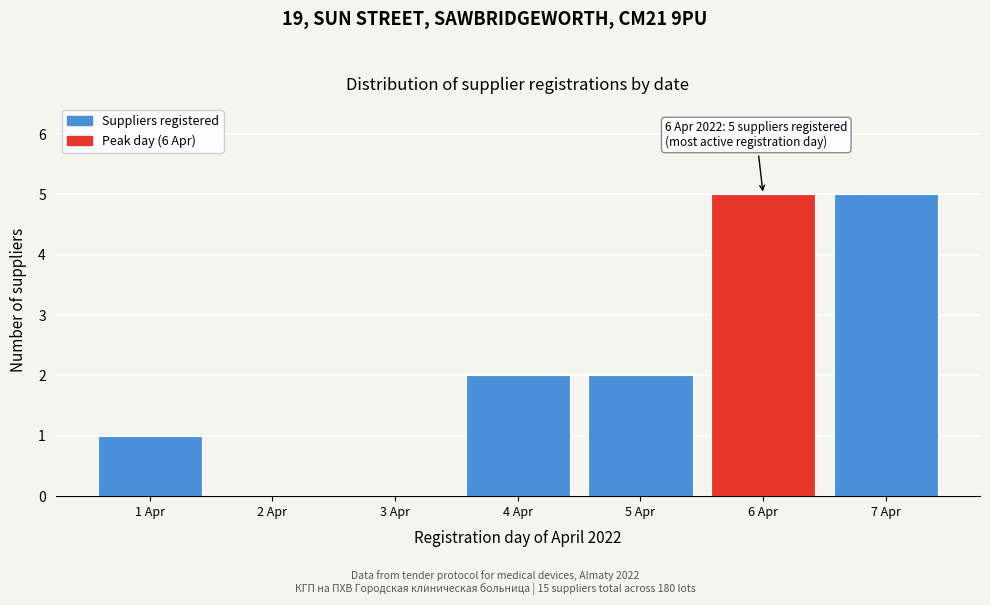

Reading right to left, what are all the values shown in this chart?

7 Apr=5	6 Apr=5	5 Apr=2	4 Apr=2	3 Apr=0	2 Apr=0	1 Apr=1